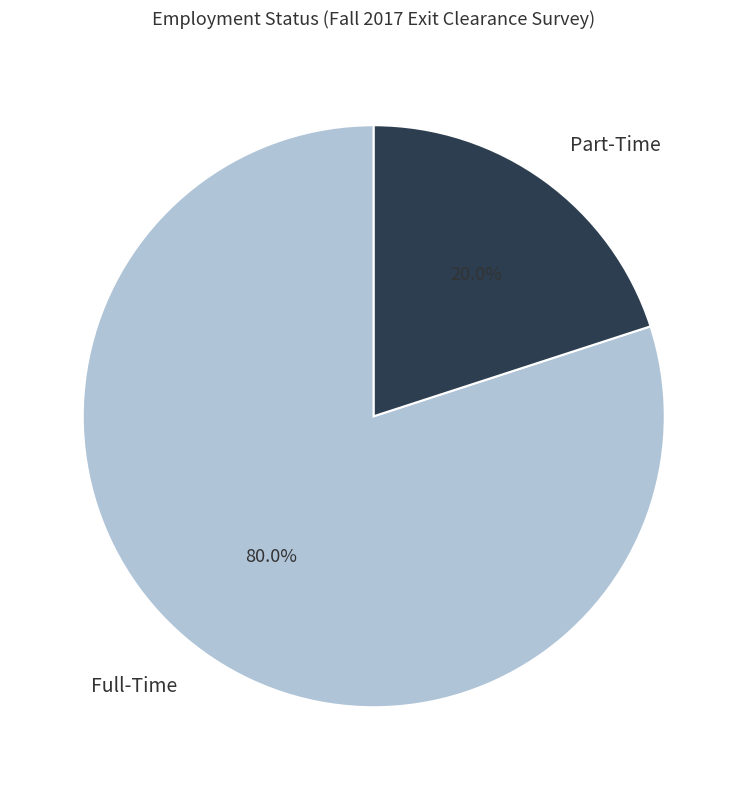

Is there a majority slice in this chart?

Yes